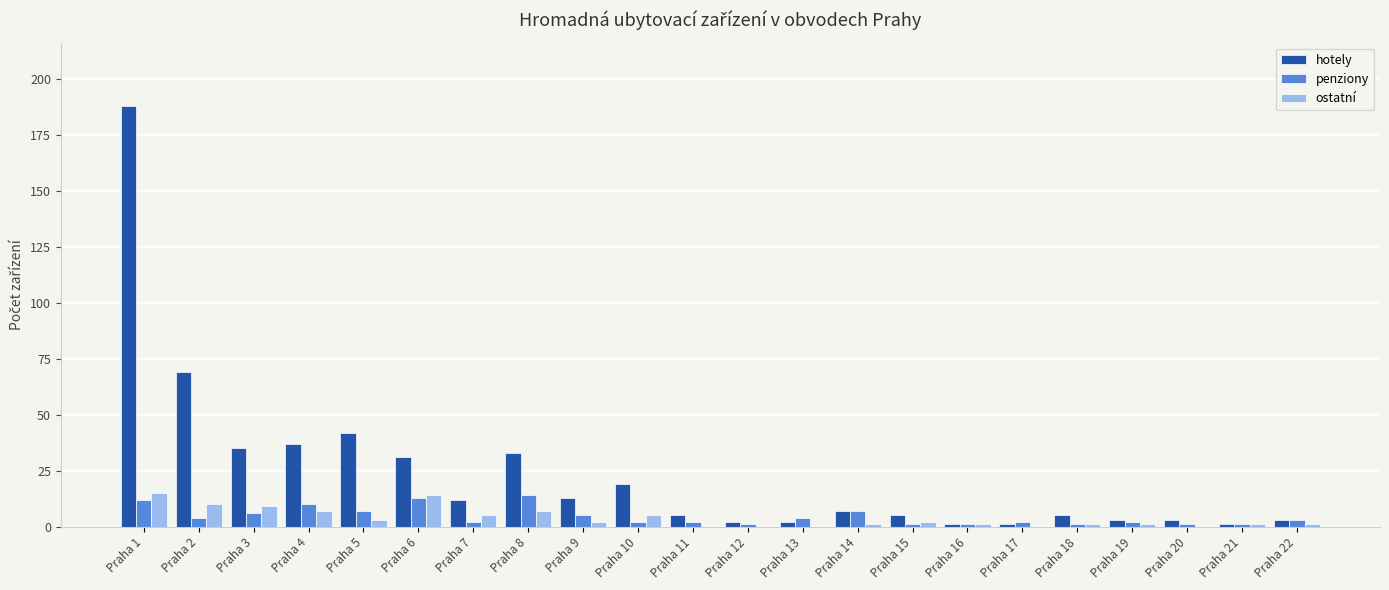

Are the bars grouped side by side (vs. stacked)?

Yes